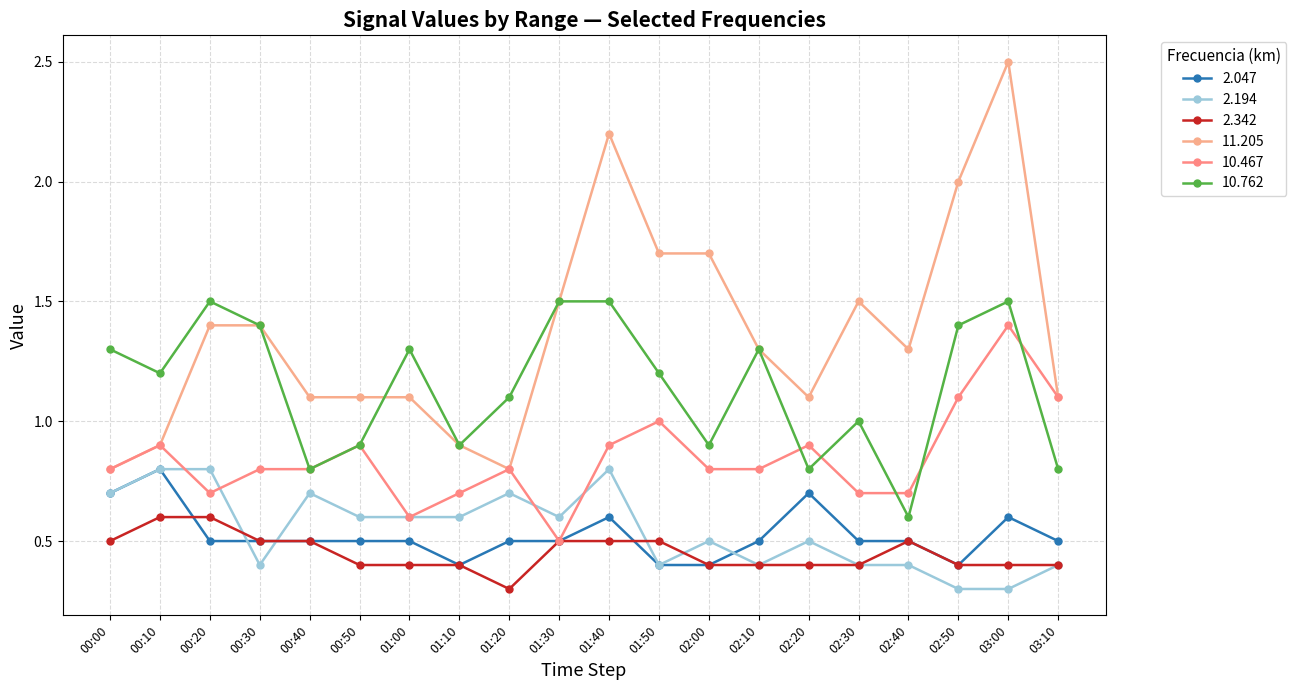

Which series has the largest range (max minus min)?

11.205